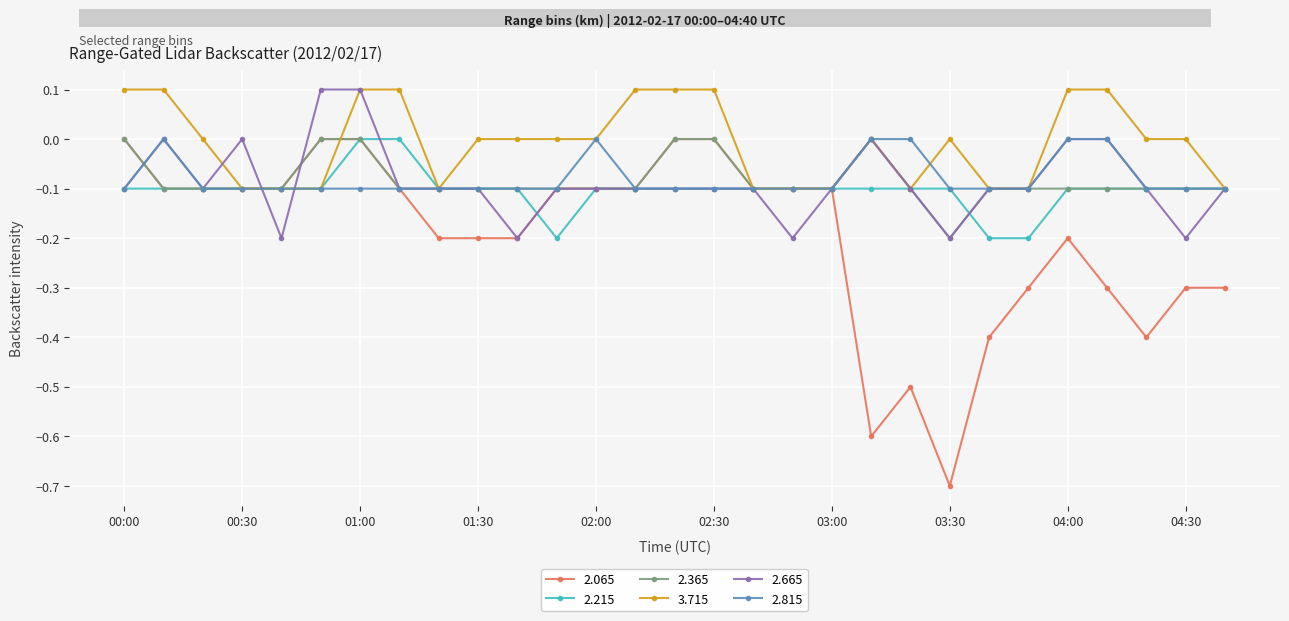

Which series has the largest total across all categories?

3.715